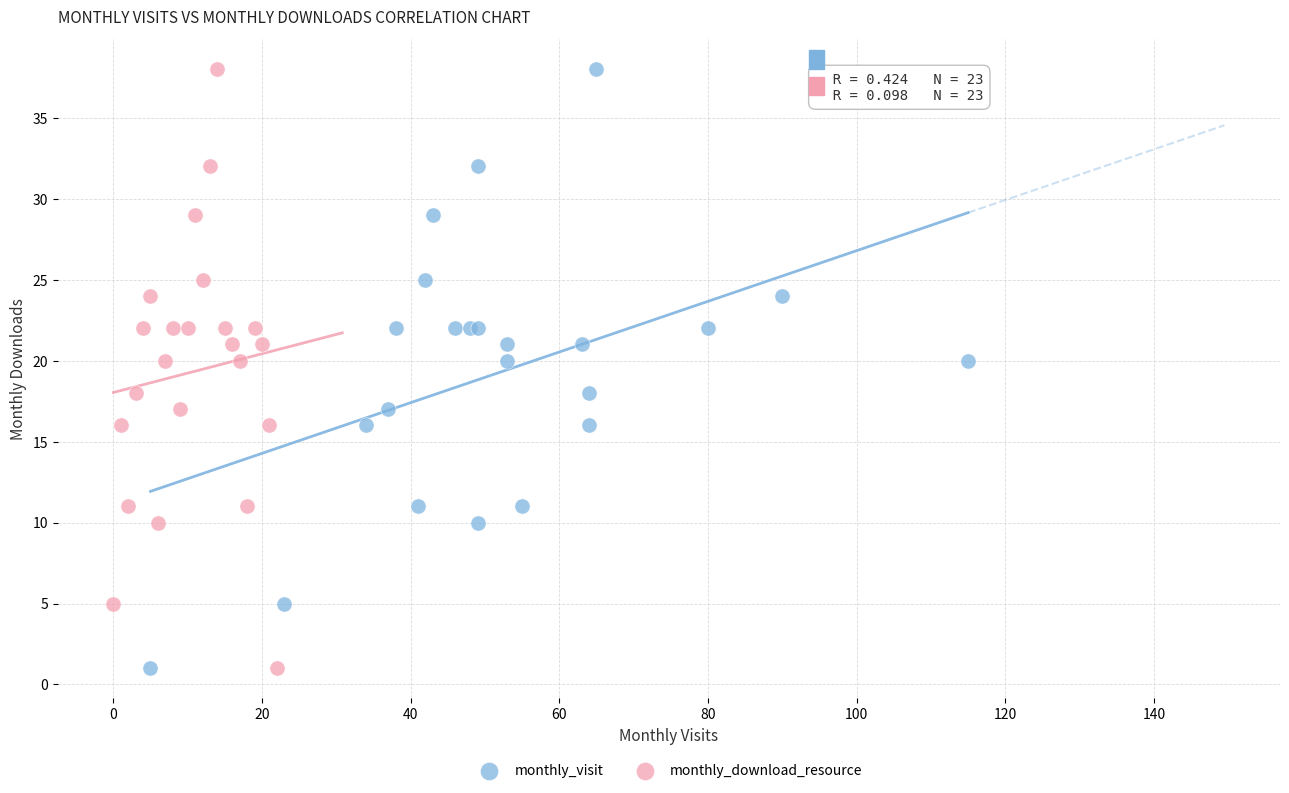

What are all the series names shown in the legend?

monthly_visit, monthly_download_resource